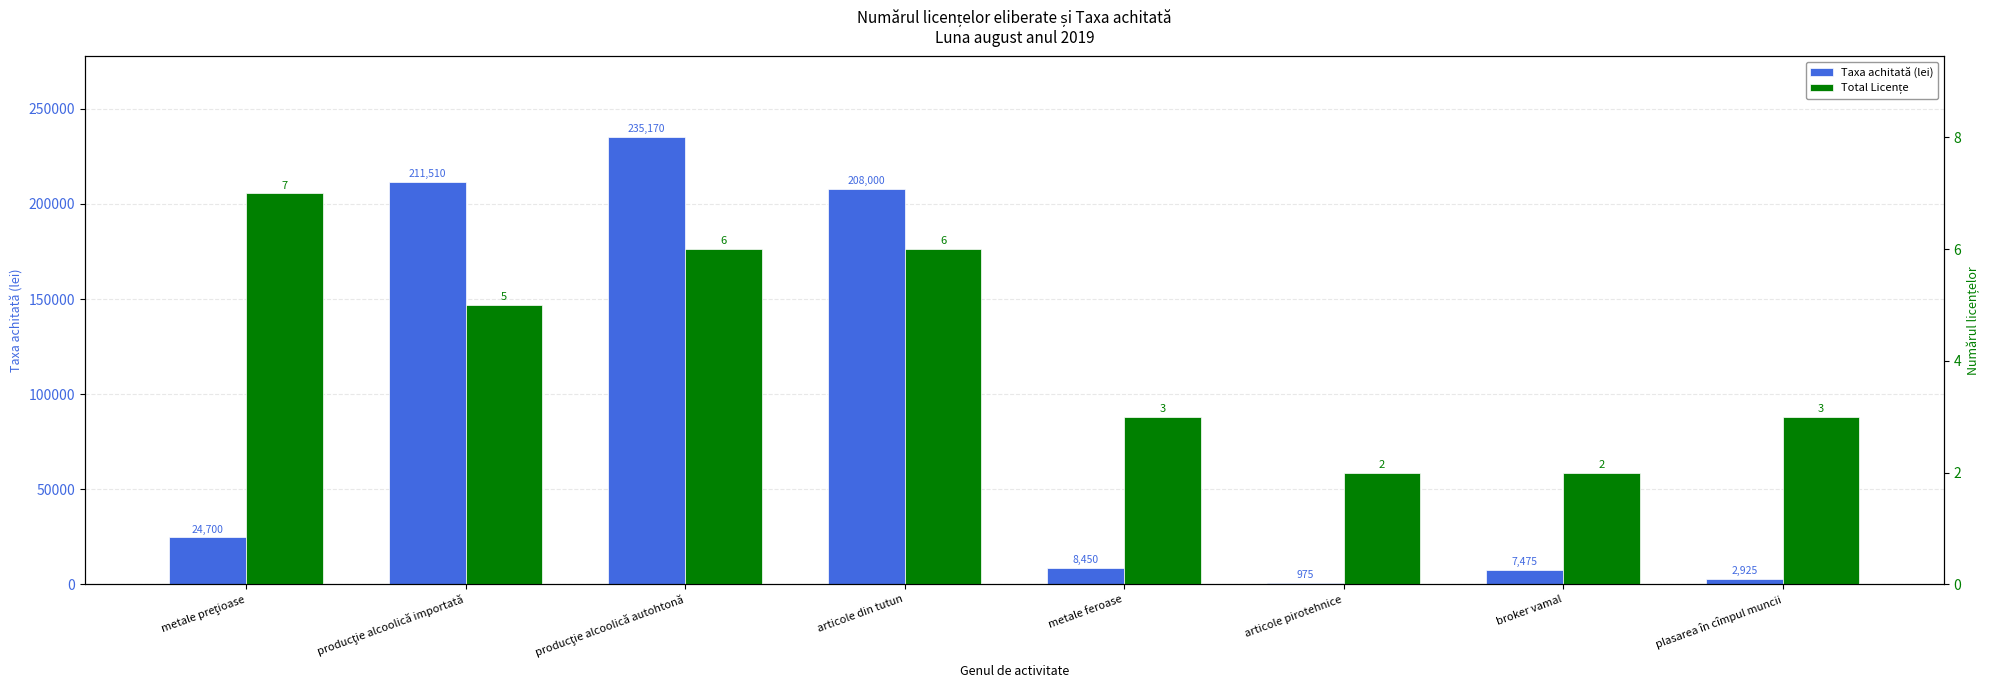

Count the number of data series in this chart.

2